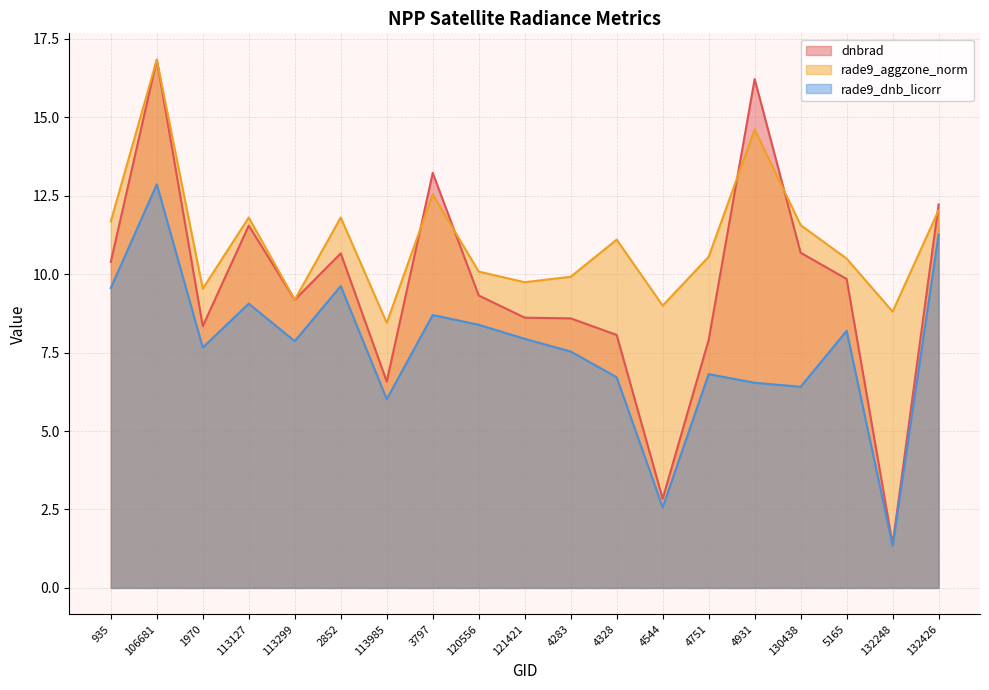

True or false: rade9_aggzone_norm and rade9_dnb_licorr cross at least once.

False